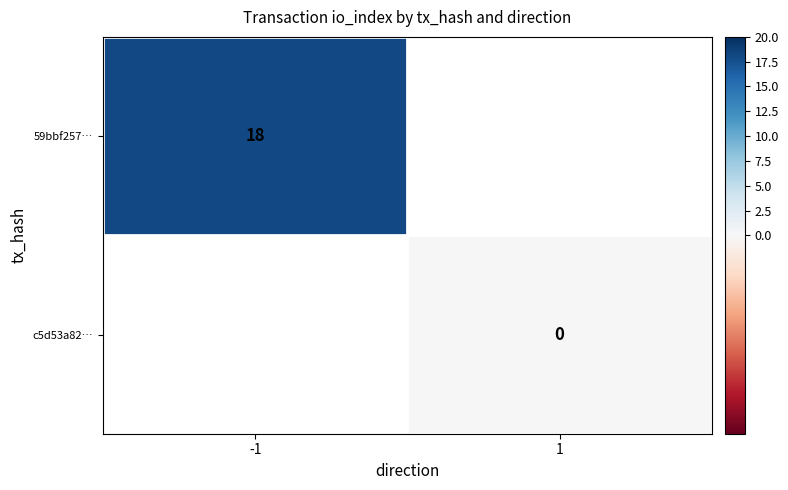

True or false: 59bbf257… has a value of 9 at -1.

False